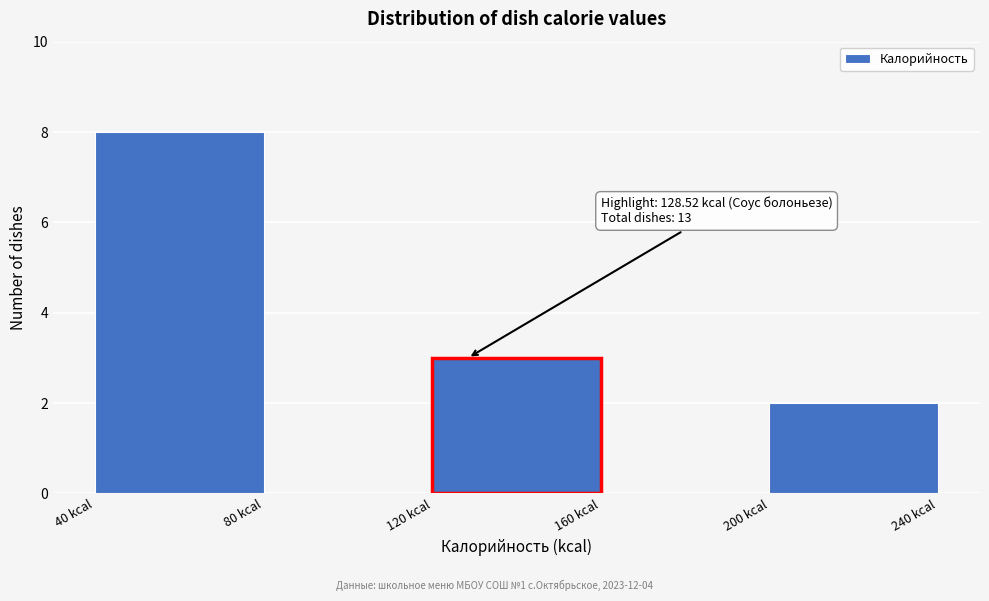

Over which range of the x-axis is the bar tallest?

40 to 80